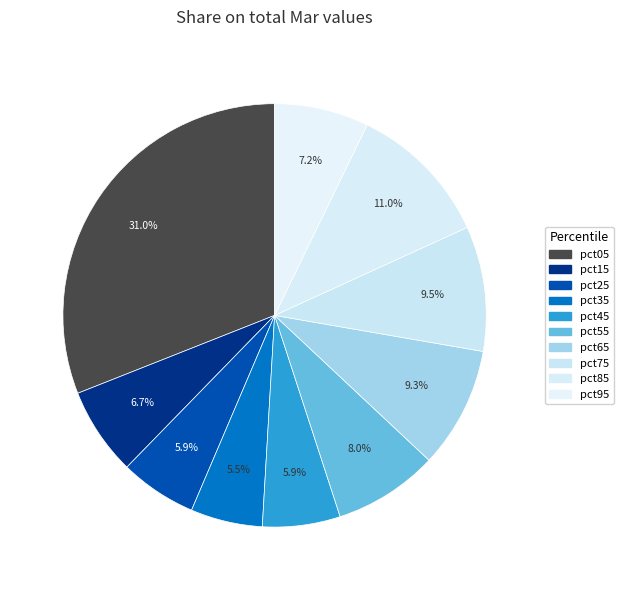

How many segments does this pie chart have?

10